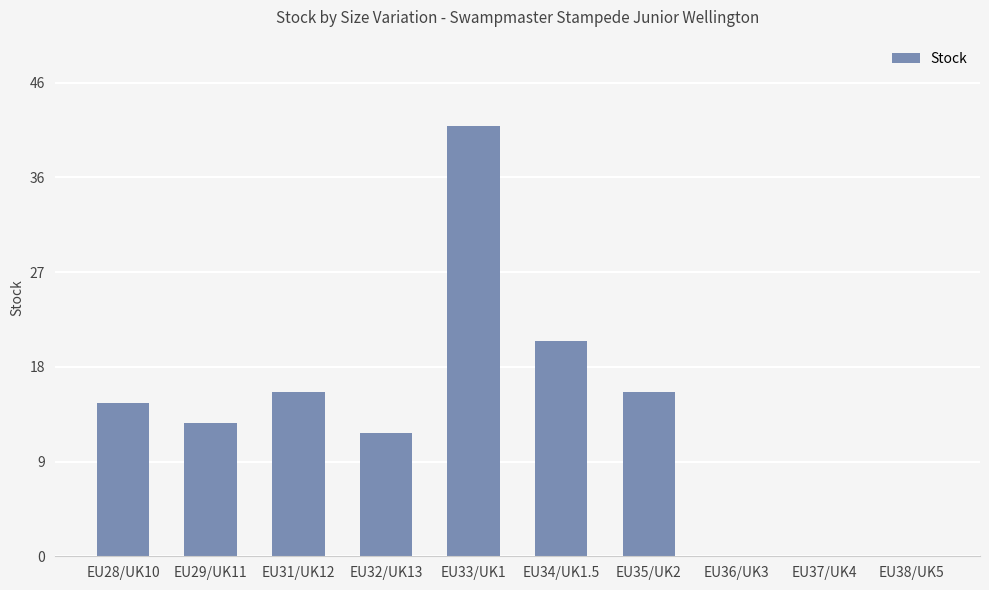

What is the label of the 6th bar from the right?

EU33/UK1